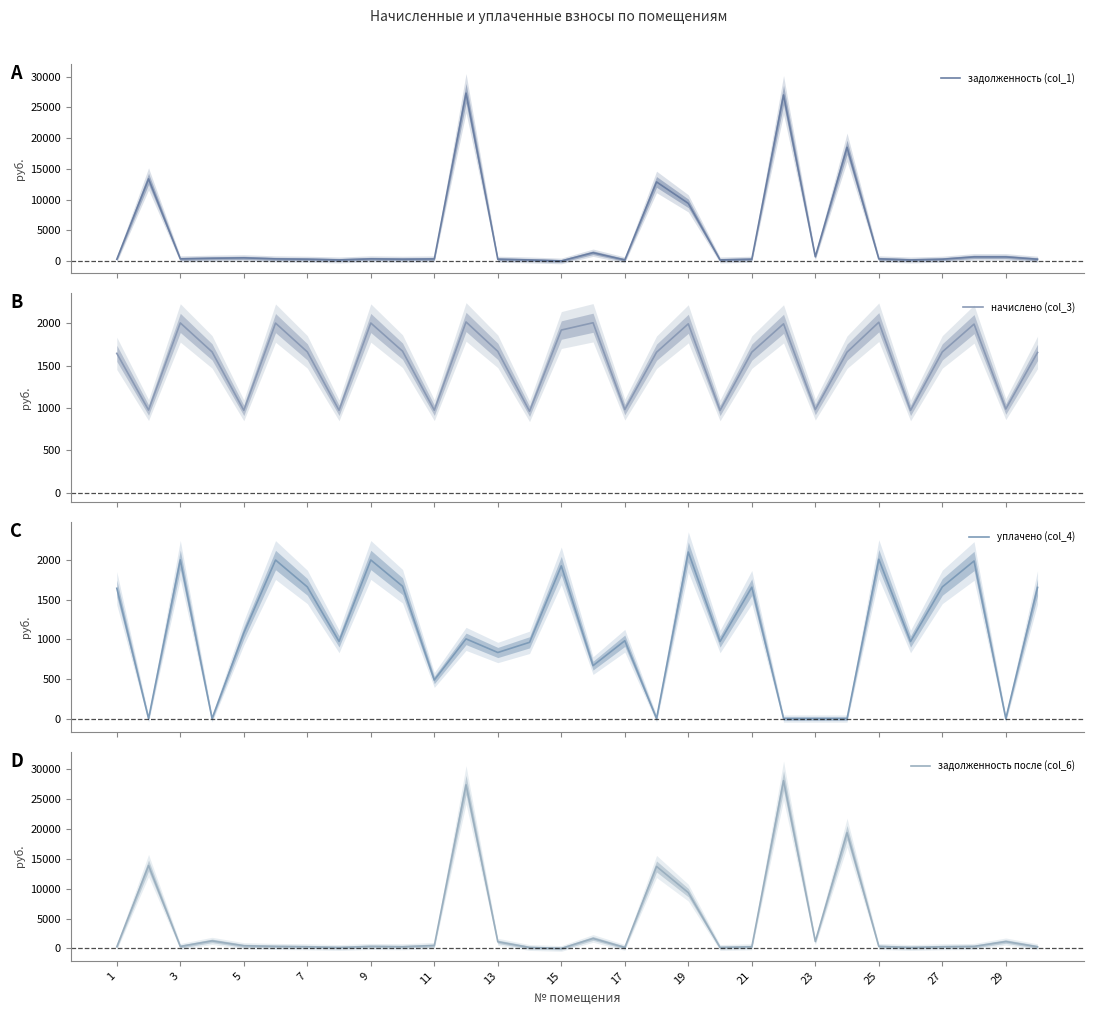

List the series in order of their peak value, highest first.

задолженность после (col_6), задолженность (col_1), уплачено (col_4), начислено (col_3)